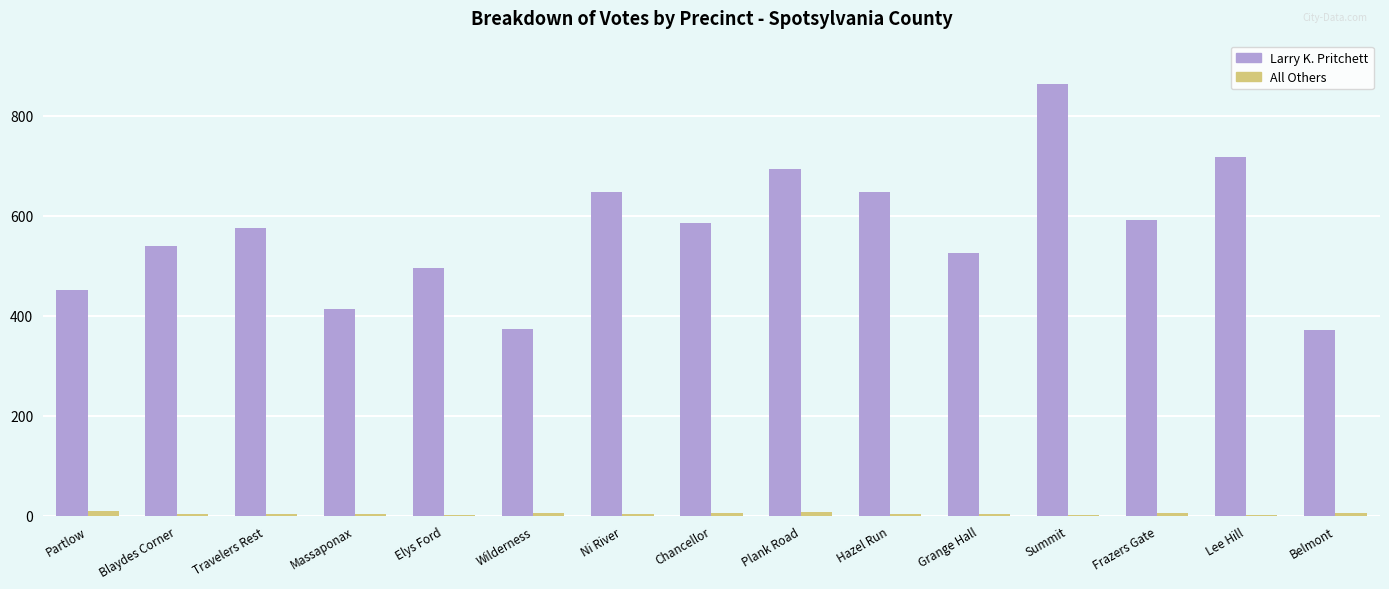

Which series has the largest total across all categories?

Larry K. Pritchett